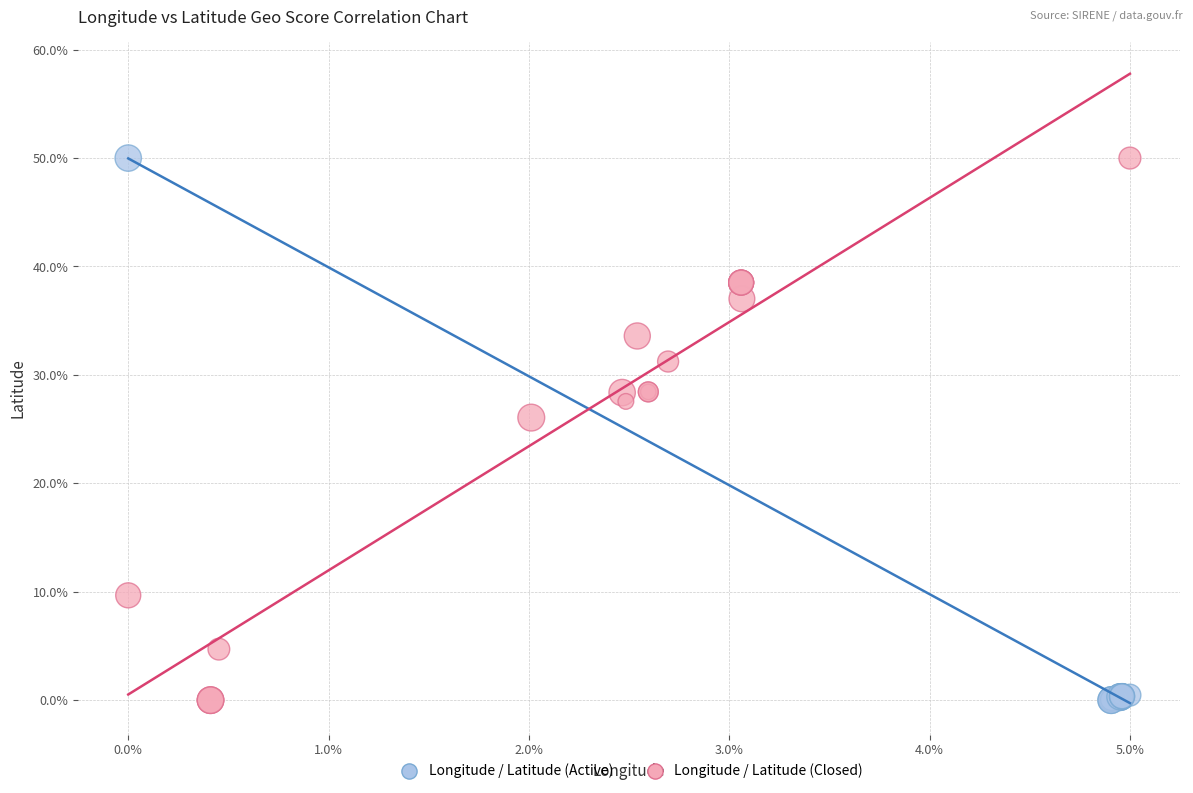

What are all the series names shown in the legend?

Longitude / Latitude (Active), Longitude / Latitude (Closed)